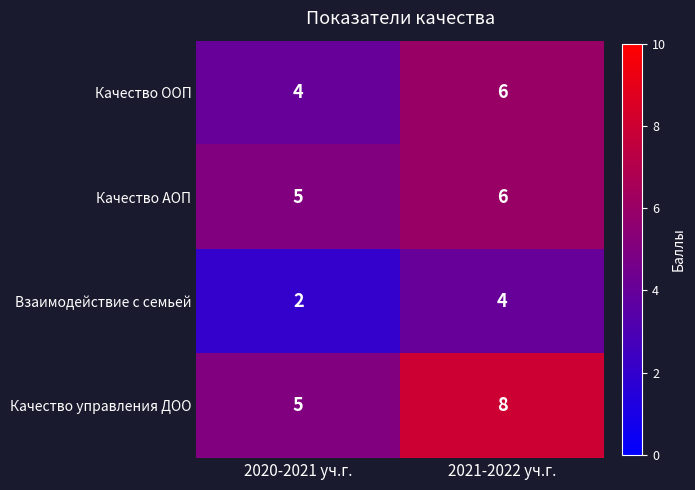

Rank the categories by Качество управления ДОО value from highest to lowest.

2021-2022 уч.г., 2020-2021 уч.г.